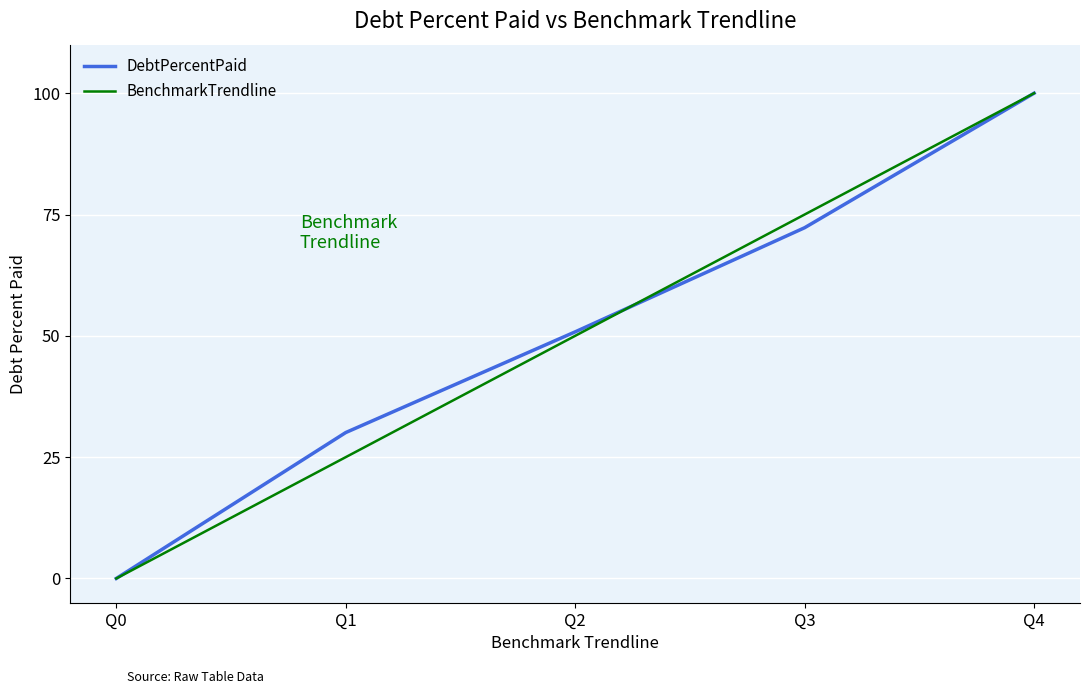

True or false: DebtPercentPaid has more than 0 interior local peaks.

False